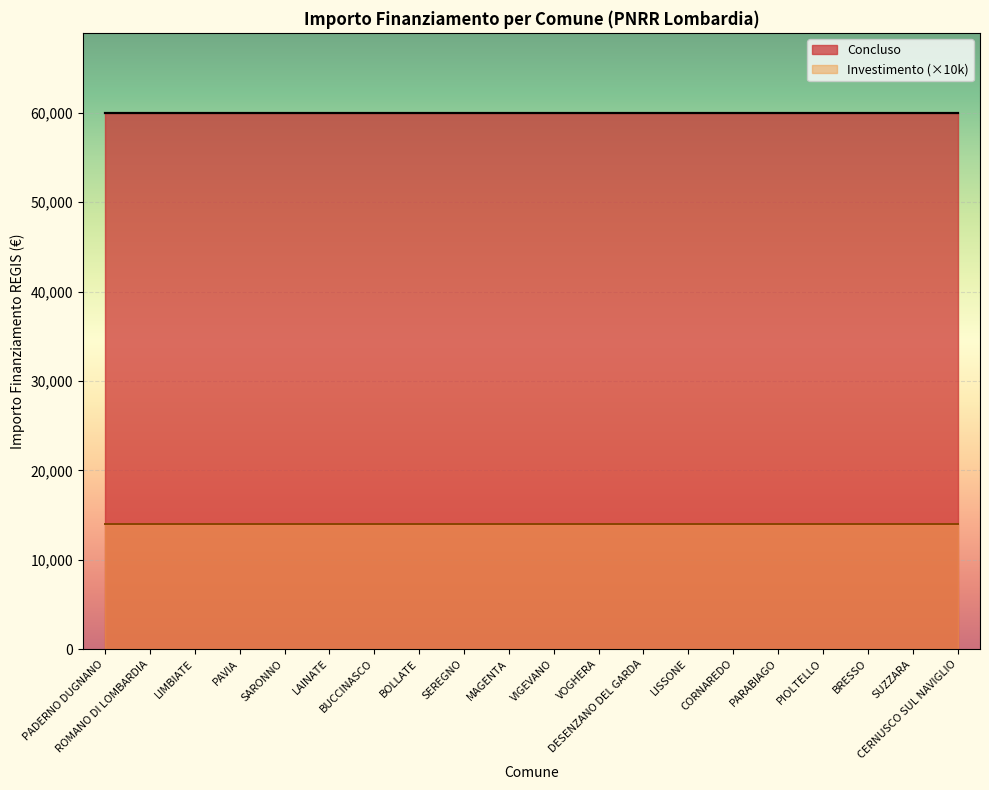

How many lines are shown in the chart?

2